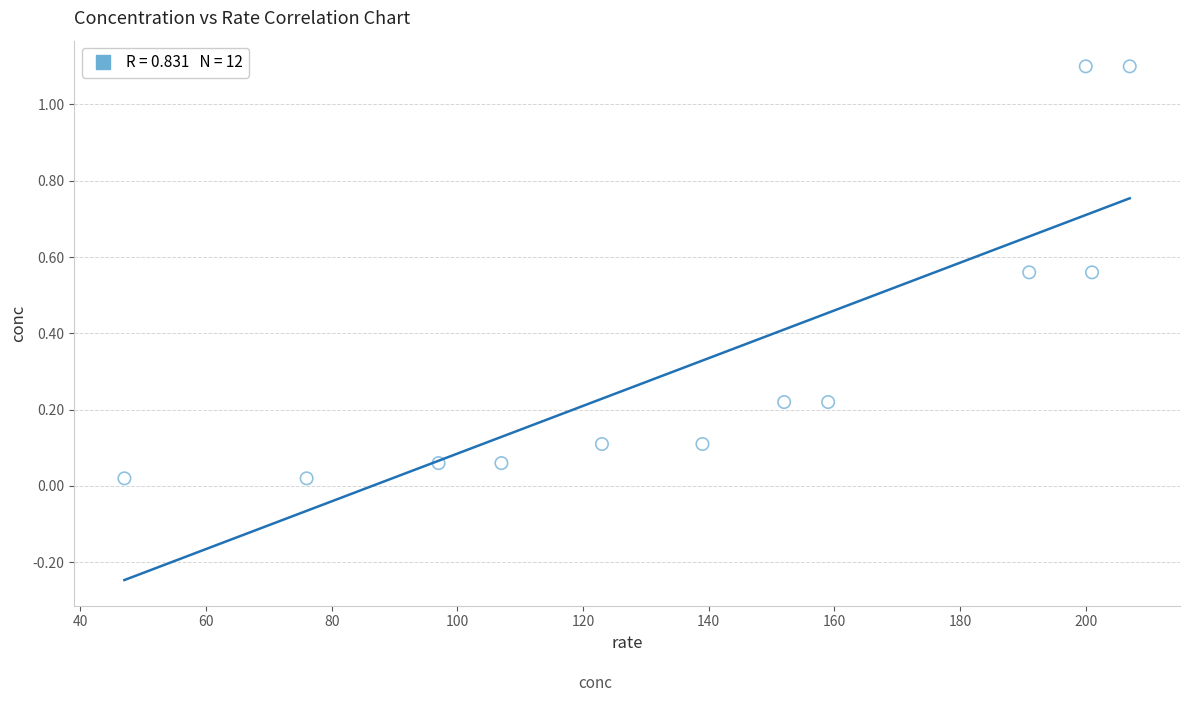

What is the range of X values (max minus min)?

160.0